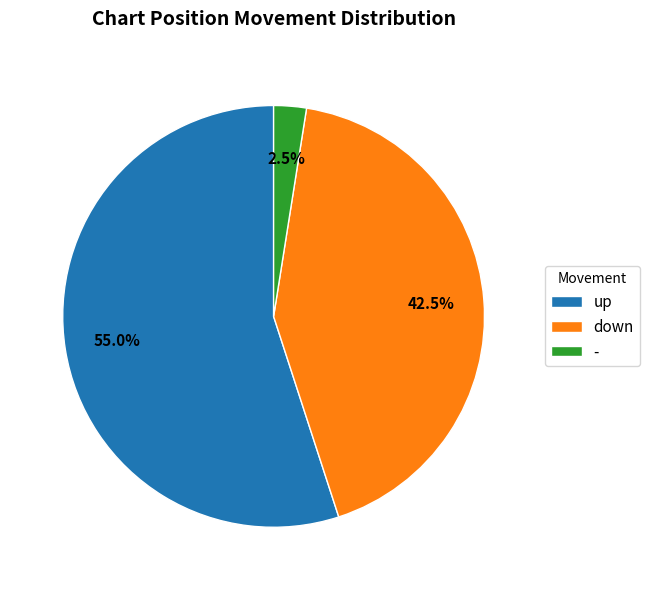

What is the majority slice?

up